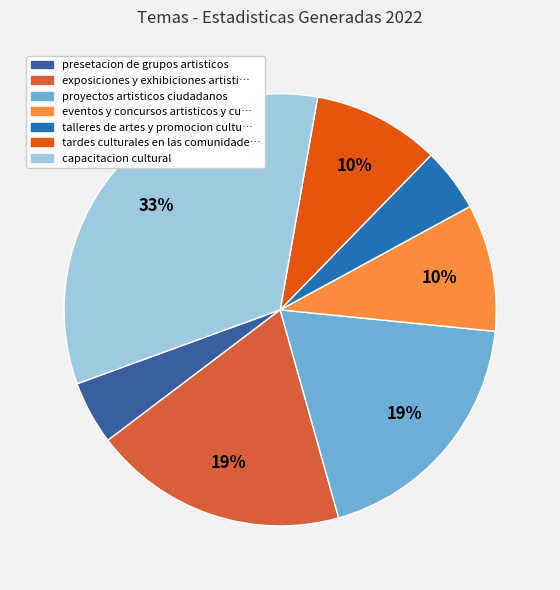

Which category has the smallest portion of the pie?

presetacion de grupos artisticos